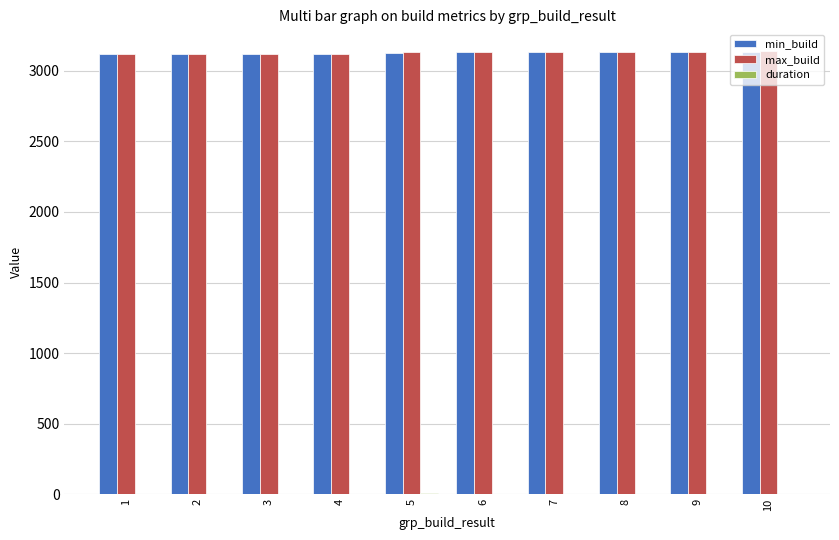

What is the maximum value shown in the chart?

3136.0